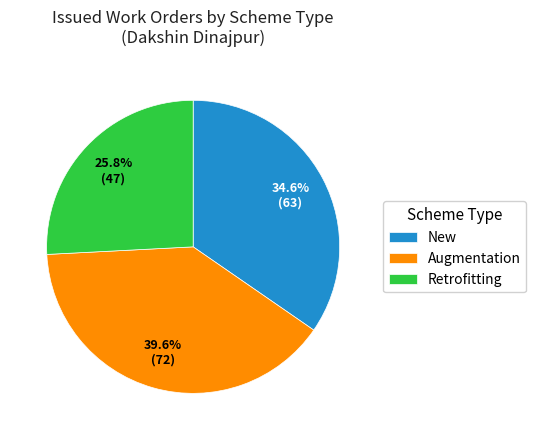

Count the number of slices in the pie.

3